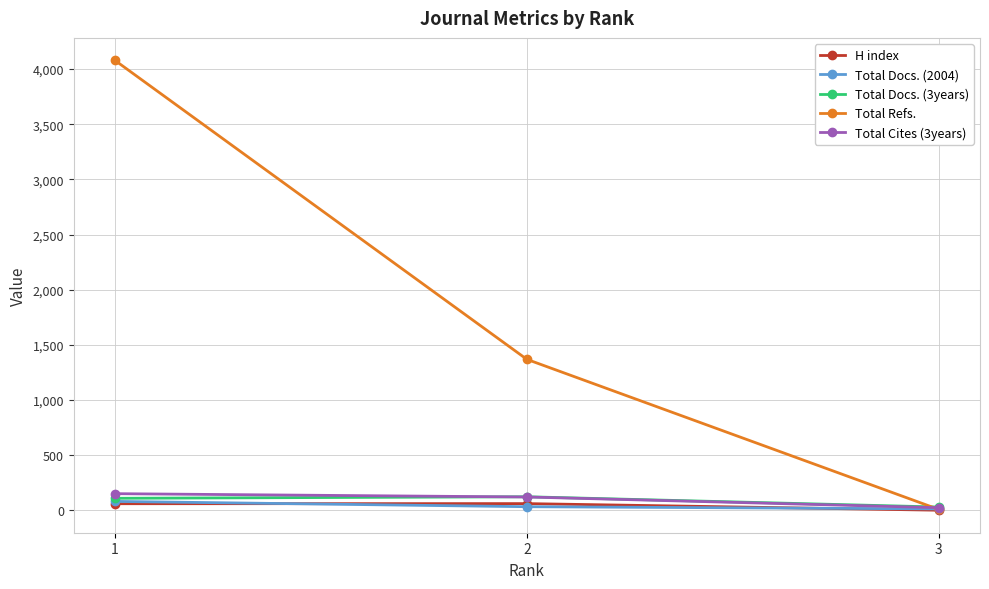

What is the greatest value displayed?

4078